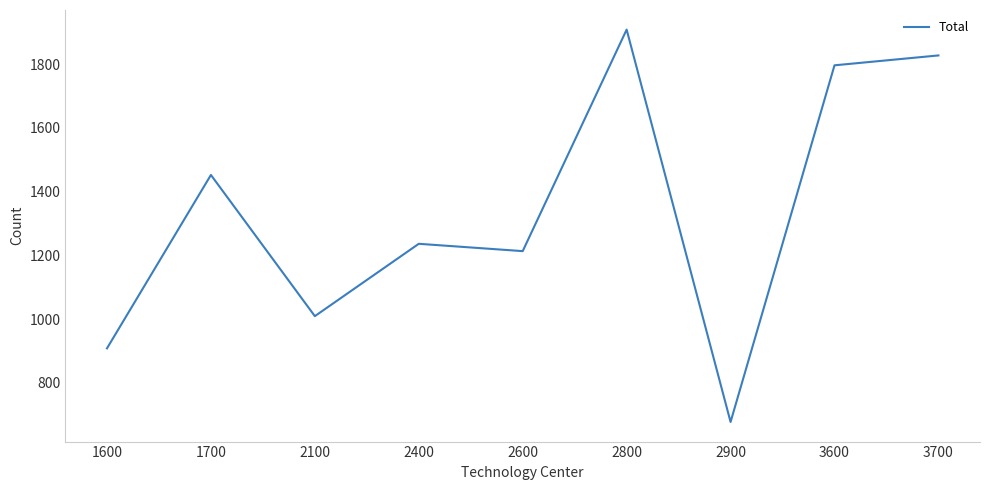

How many interior local valleys (lower than both neighbors) does the data have?

3